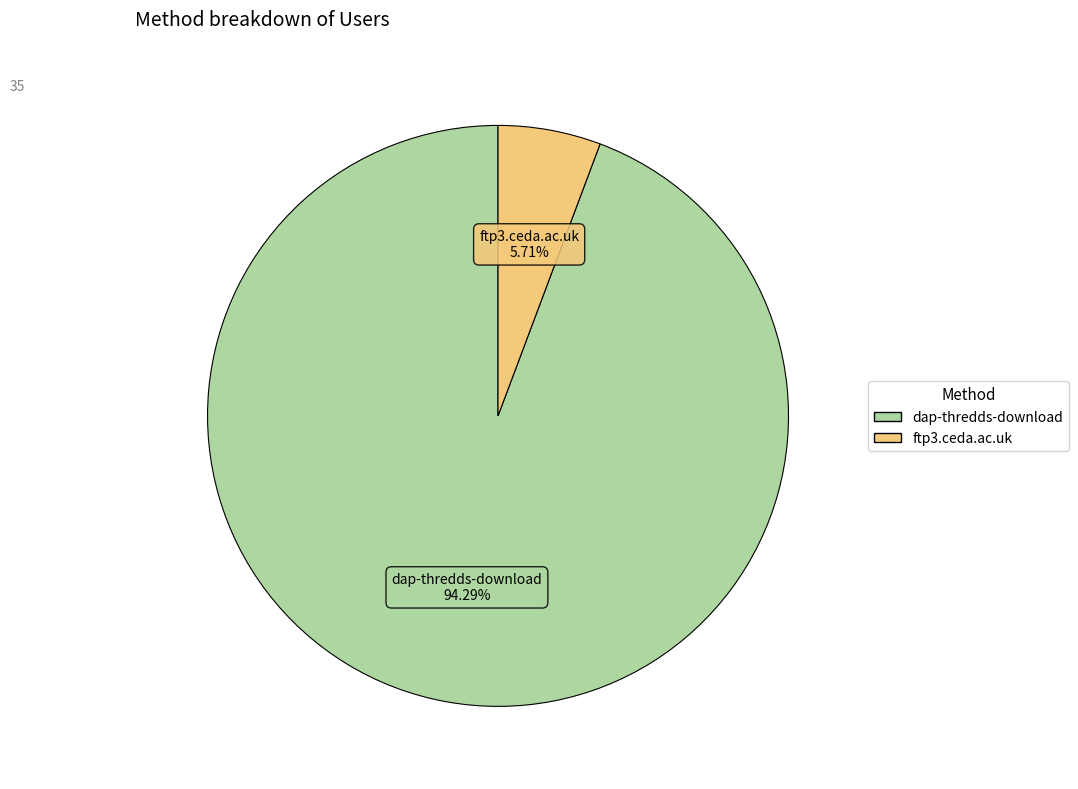

True or false: dap-thredds-download accounts for 94% of the total.

True